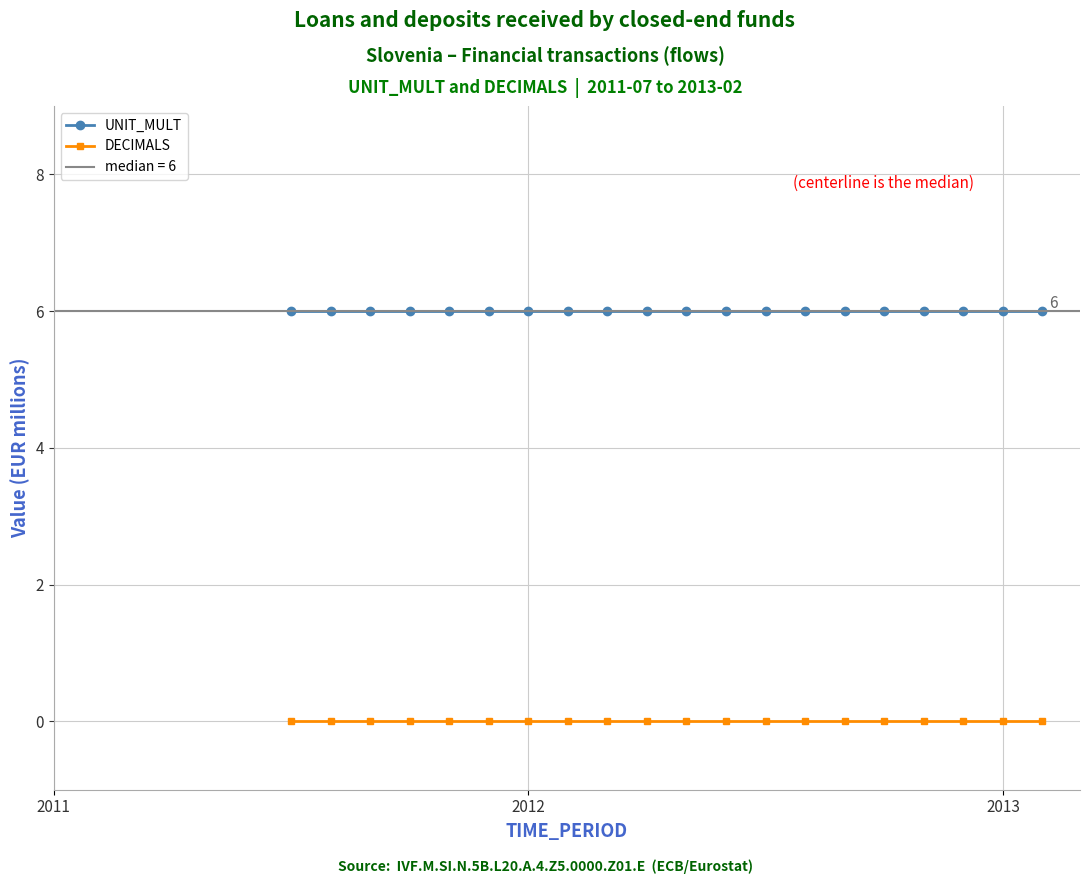

Rank the series by their average value, from highest to lowest.

UNIT_MULT, DECIMALS